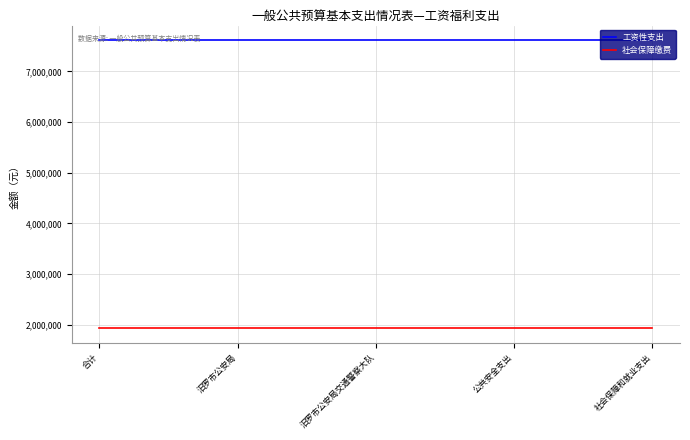

True or false: 工资性支出 and 社会保障缴费 cross at least once.

False